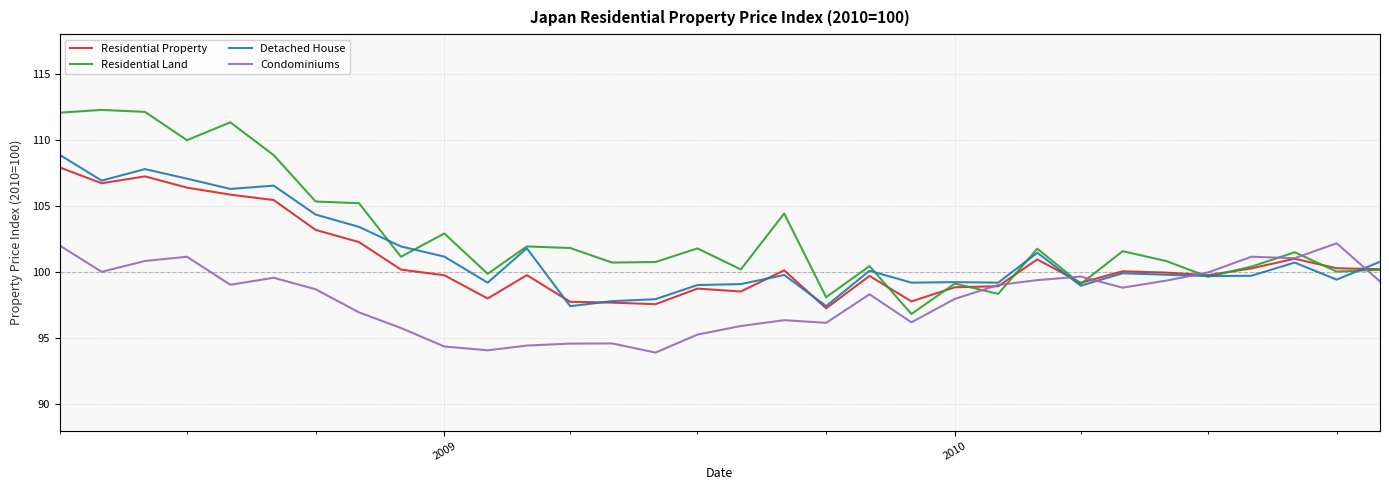

Which series has the largest total across all categories?

Residential Land